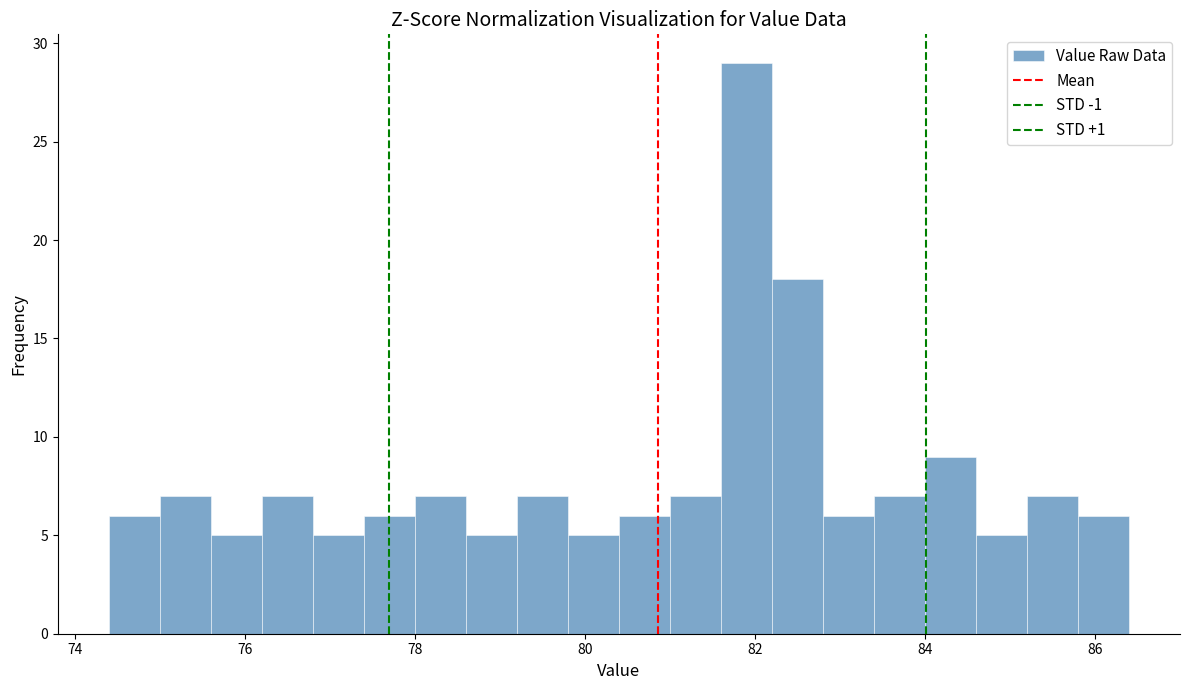

Read against the x-axis, roughly where is the centre of the tallest bar?

82.0